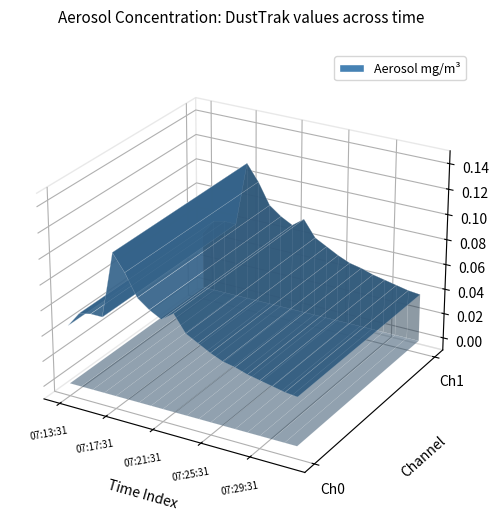

Reading right to left, extract all data points from this chart.

0.0	0.0	0.0	0.0	0.0	0.0	0.1	0.1	0.1	0.1	0.1	0.1	0.1	0.1	0.1	0.1	0.1	0.1	0.1	0.0